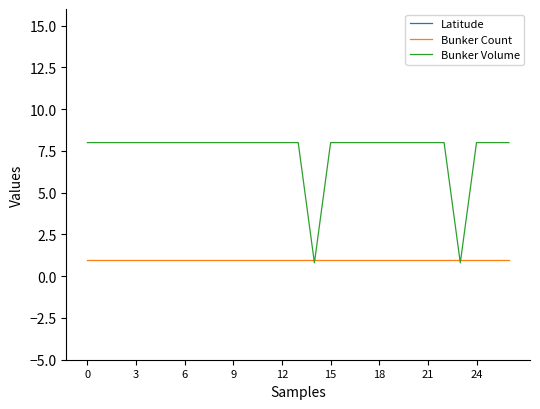

The Bunker Volume series shows 4.4 at 3. True or false?

False